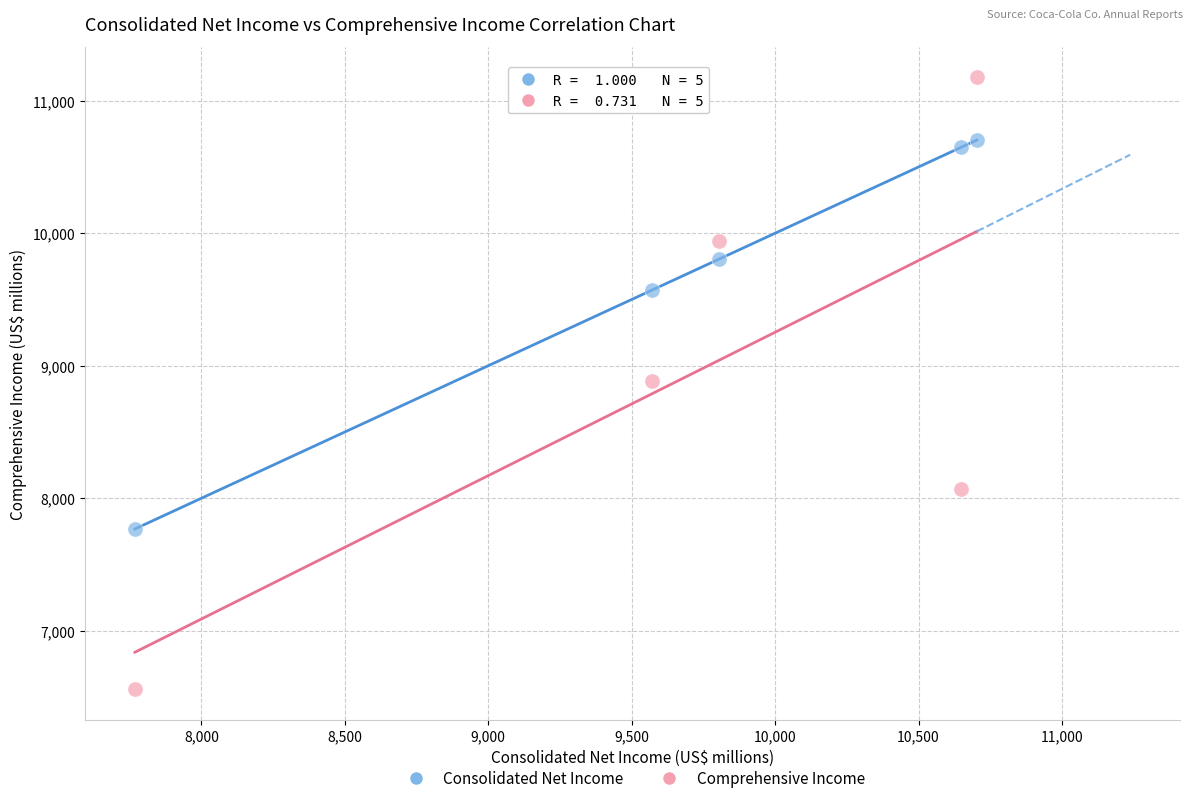

Across all data points, what is the range of X values (max minus min)?

2935